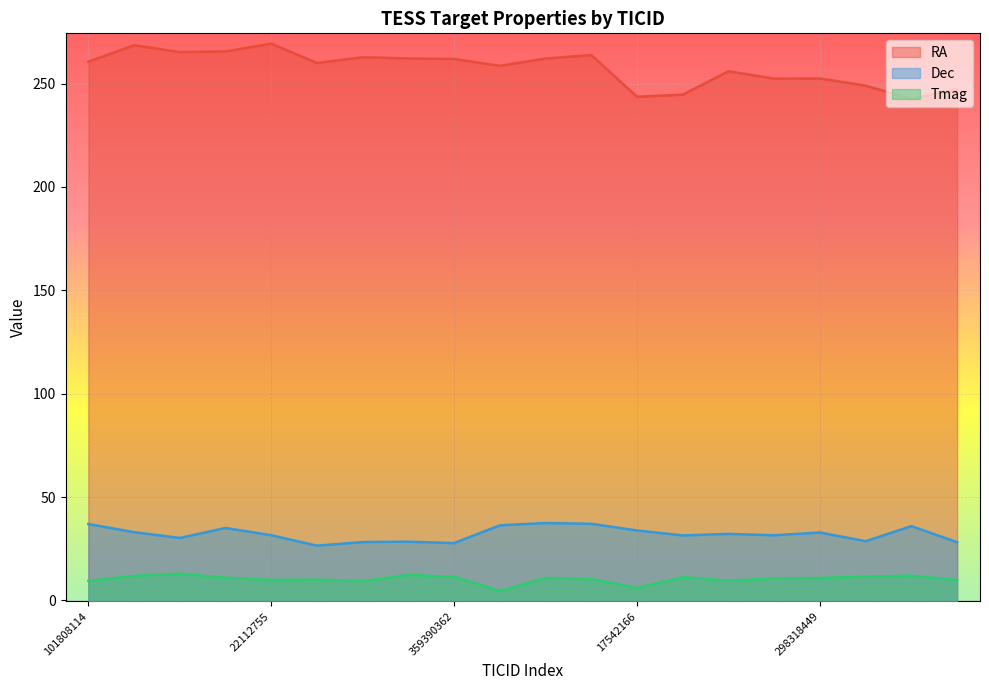

Which series has the largest total across all categories?

RA